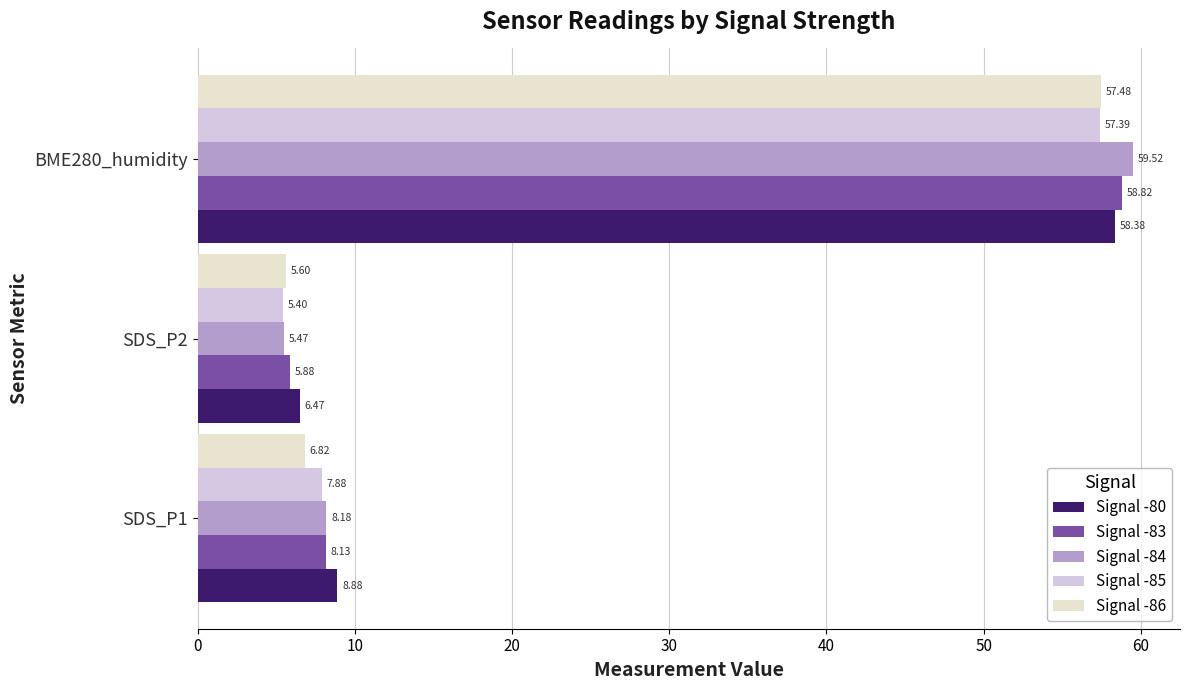

Which series has the largest total across all categories?

Signal -80